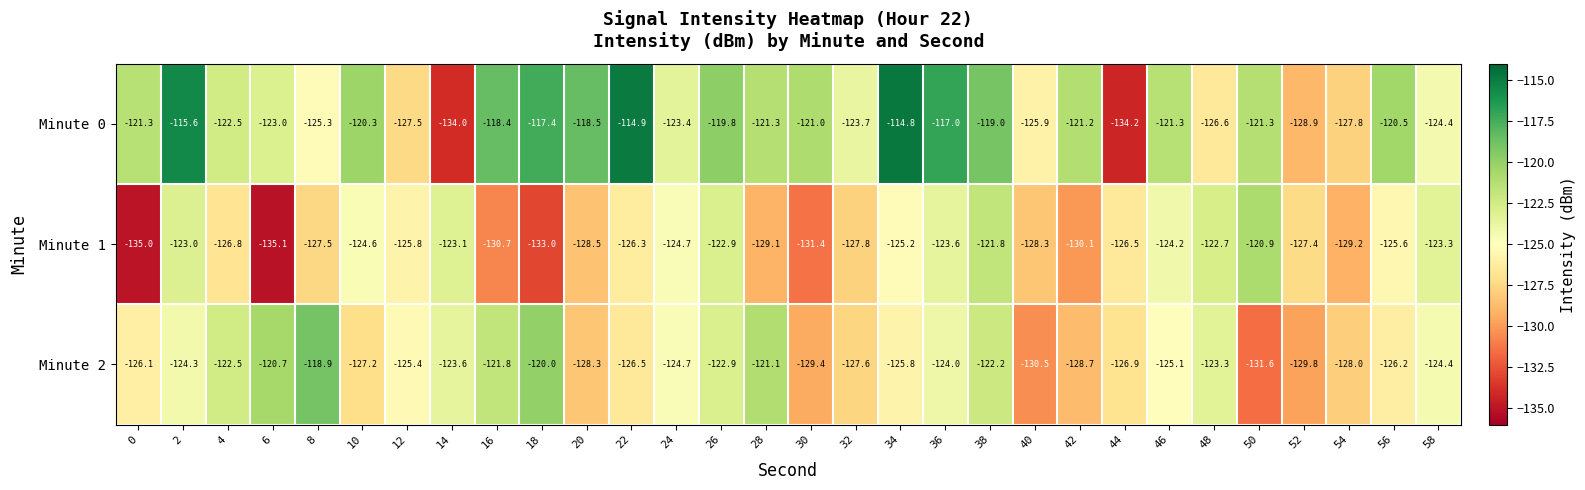

Count the number of data series in this chart.

3